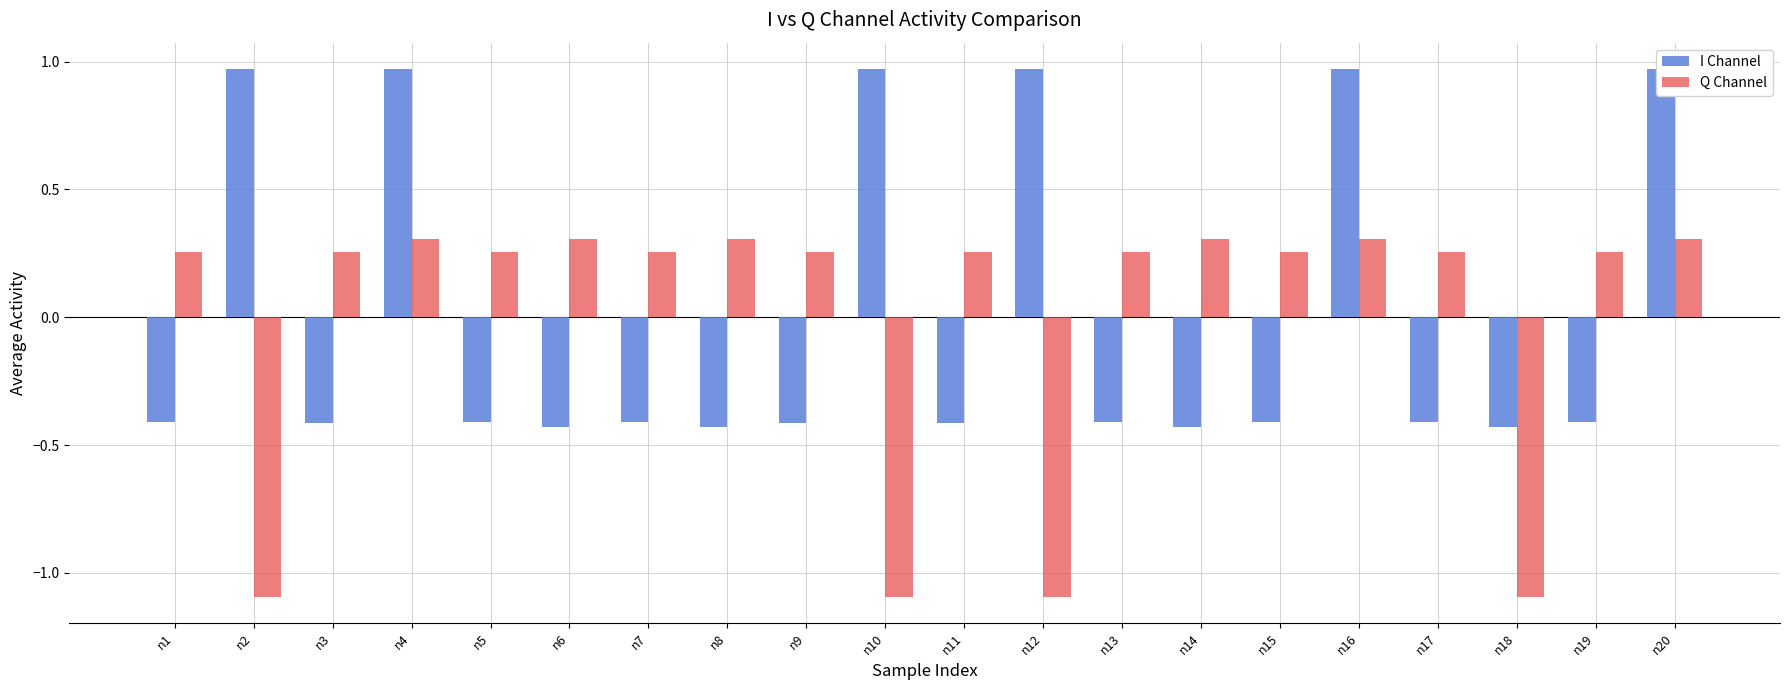

Between n7 and n19, which series saw the biggest shift?

I Channel